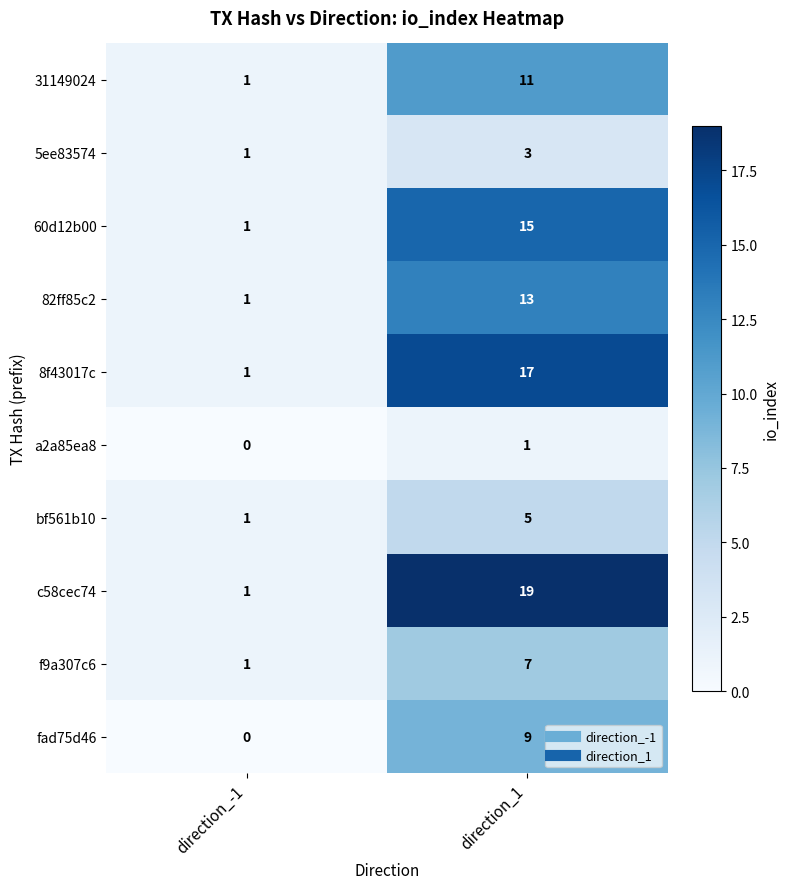

At which label is c58cec74 closest to 10?

direction_-1